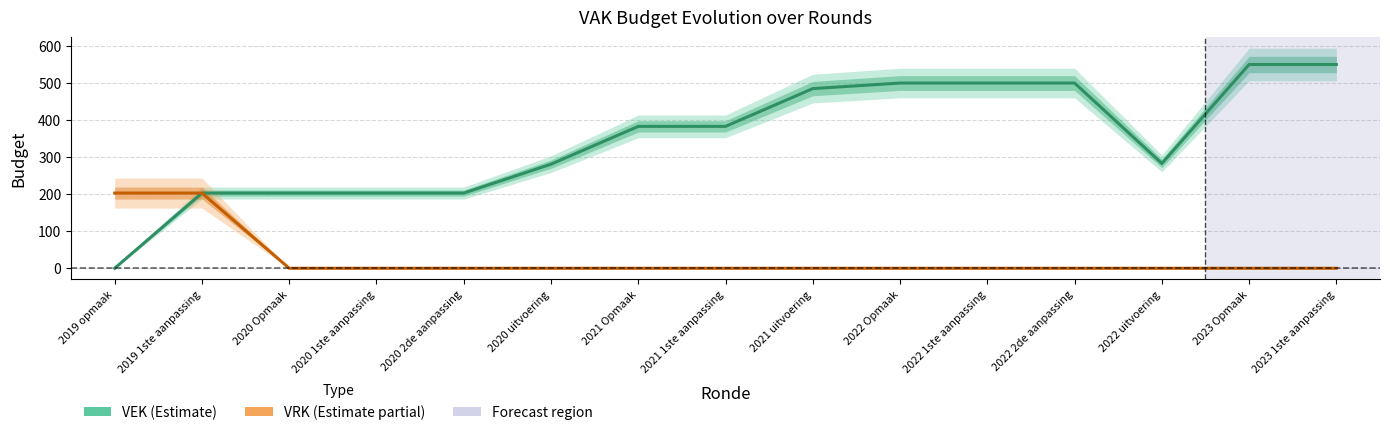

What is the label of the 11th point from the right?

2020 2de aanpassing